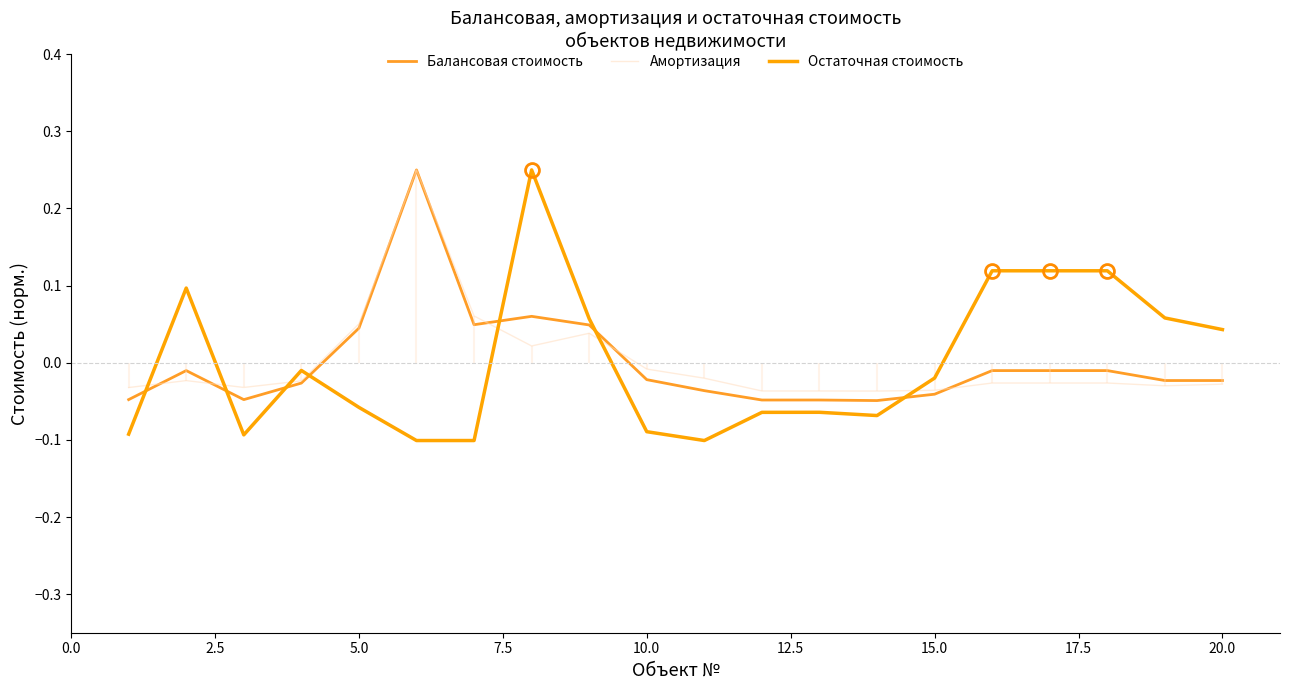

The value of Балансовая стоимость at 20.0 is 0.0. True or false?

False